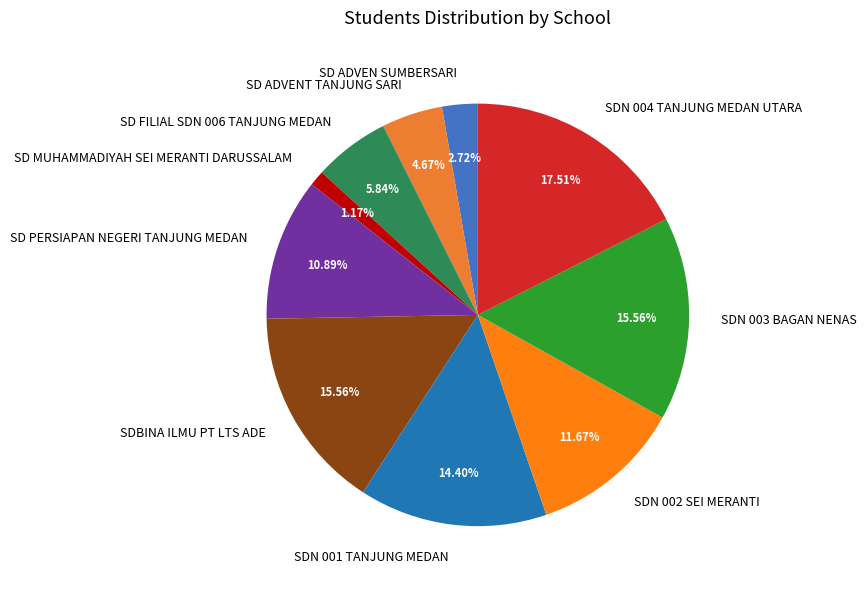

Which has a higher value, SD ADVENT TANJUNG SARI or SDBINA ILMU PT LTS ADE?

SDBINA ILMU PT LTS ADE